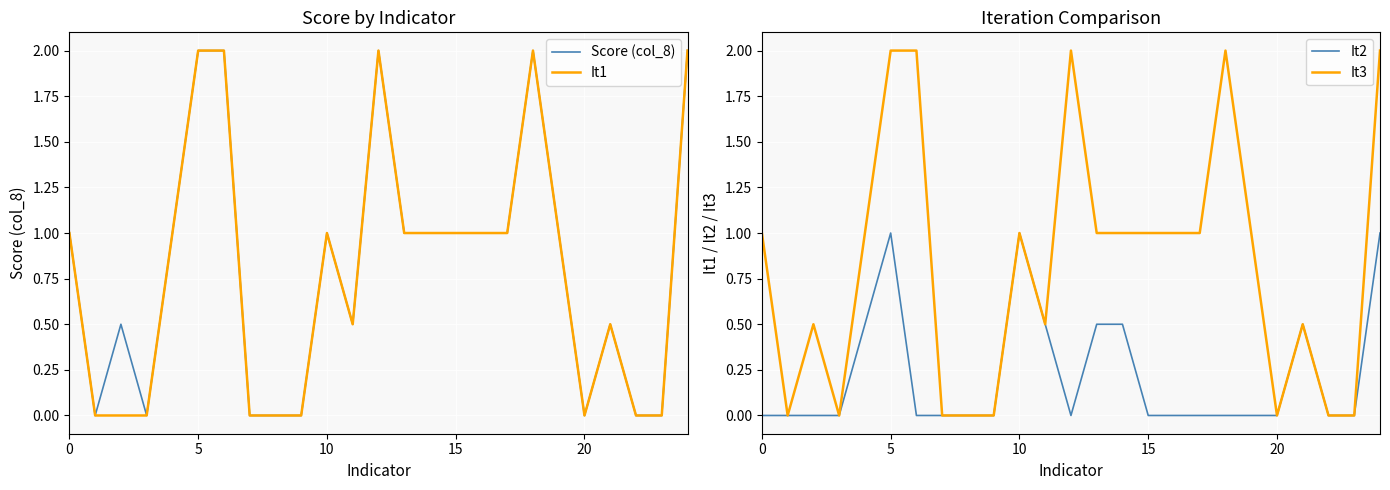

Is it true that It3 equals 2.0 at 5?

True